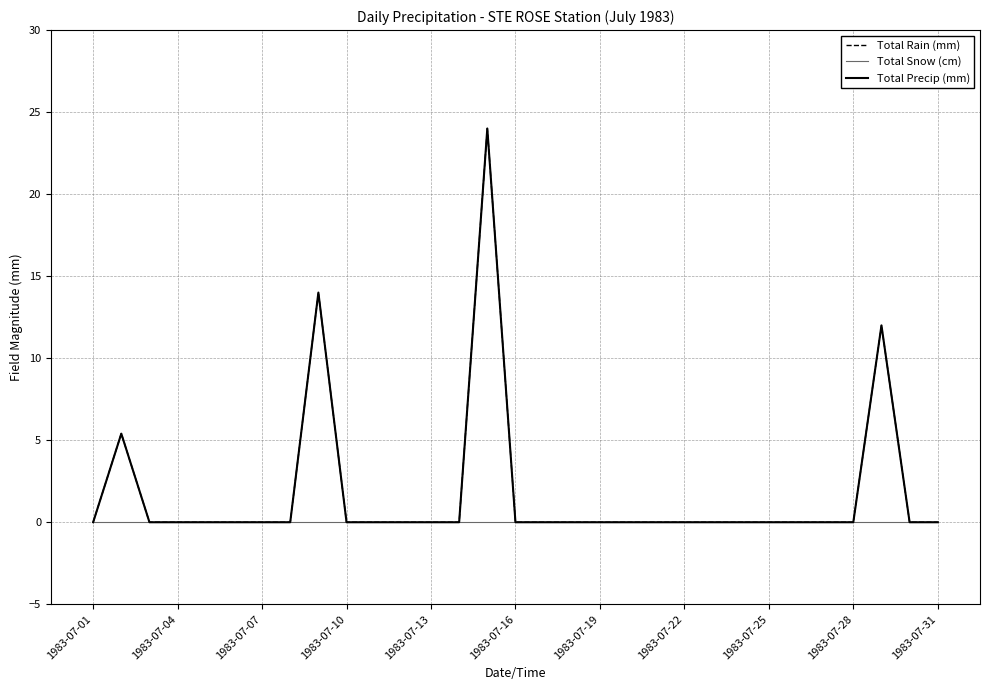

Does the chart have visible grid lines?

Yes